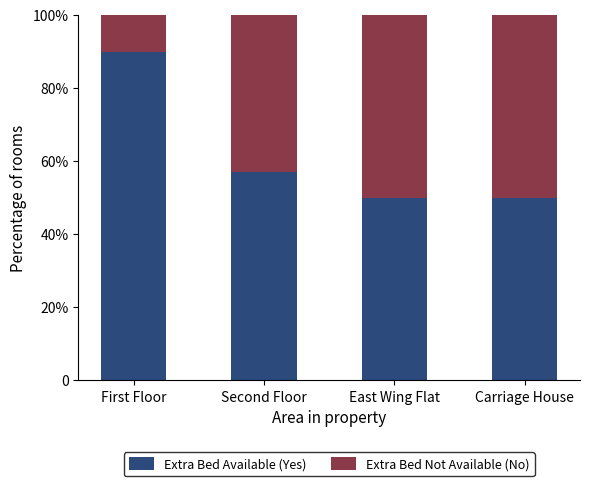

Does the chart contain stacked bars?

Yes